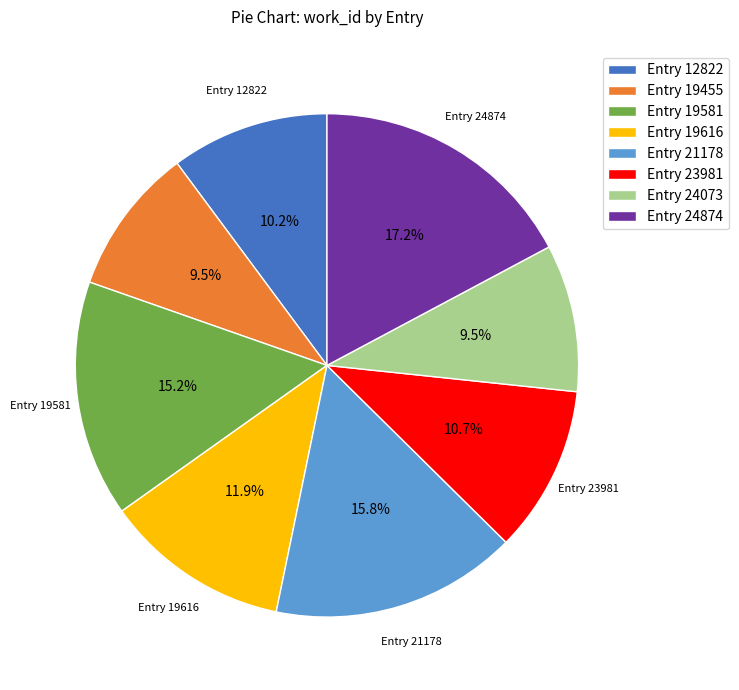

Approximately how many times larger is the value at Entry 24874 compared to Entry 21178?

1.1